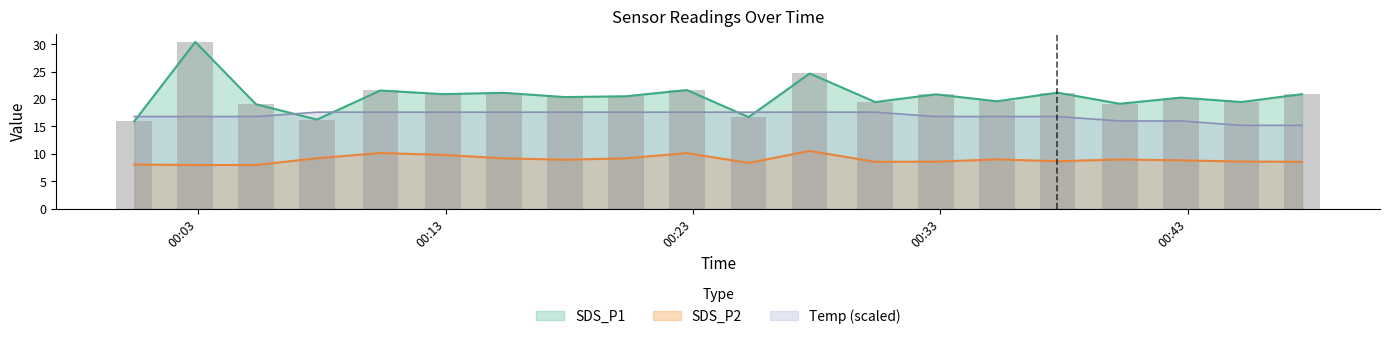

True or false: SDS_P2 and Temp (scaled) intersect in this chart.

False